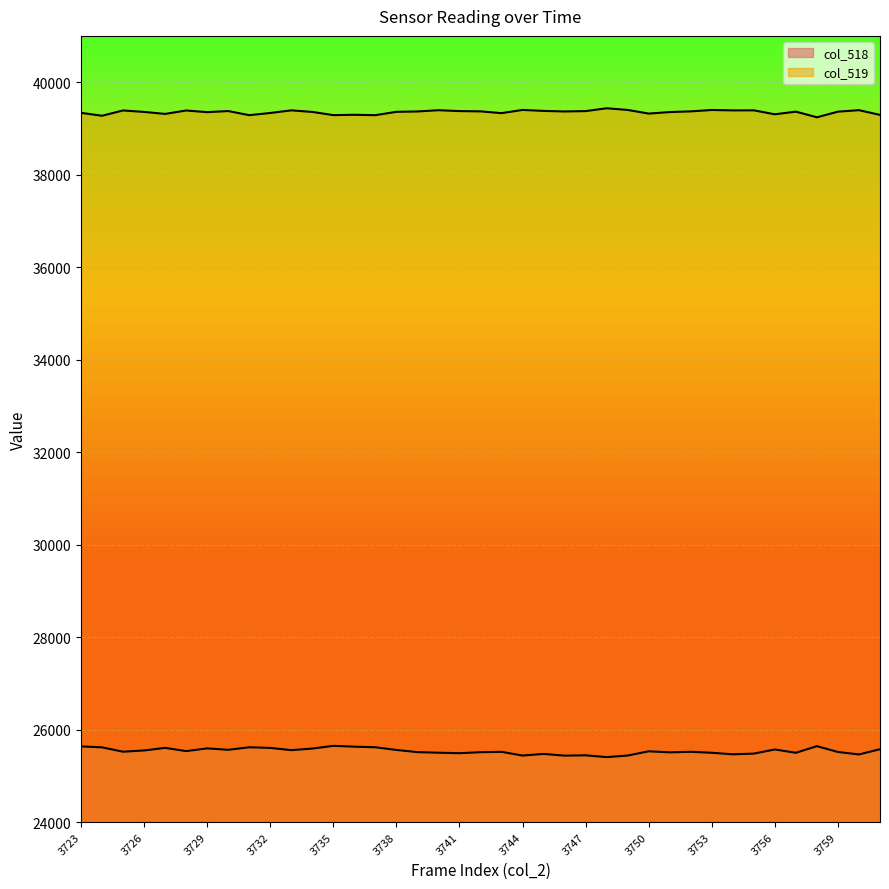

At how many categories does at least one series exceed 29403?

39